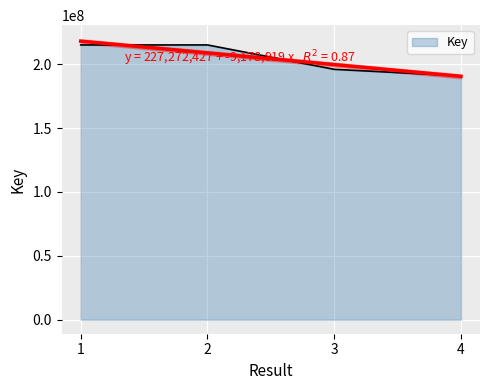

What is the difference between the maximum and minimum values?

24234564